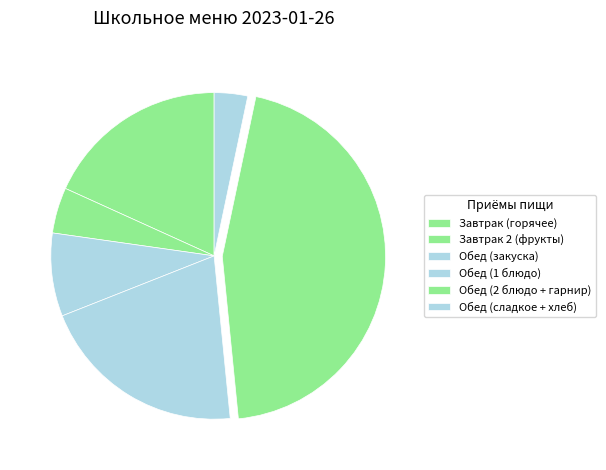

Count the number of slices in the pie.

6